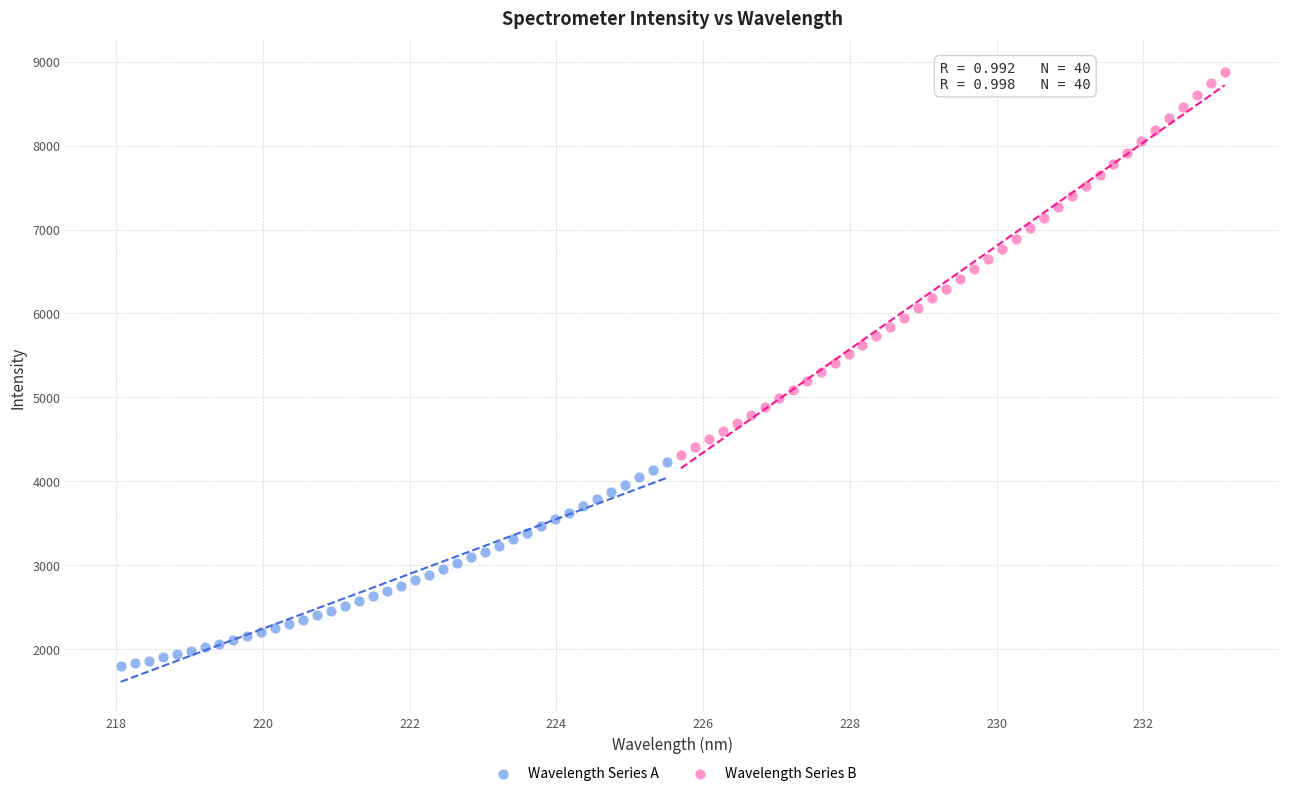

Which series reaches the maximum Y coordinate?

Wavelength Series B